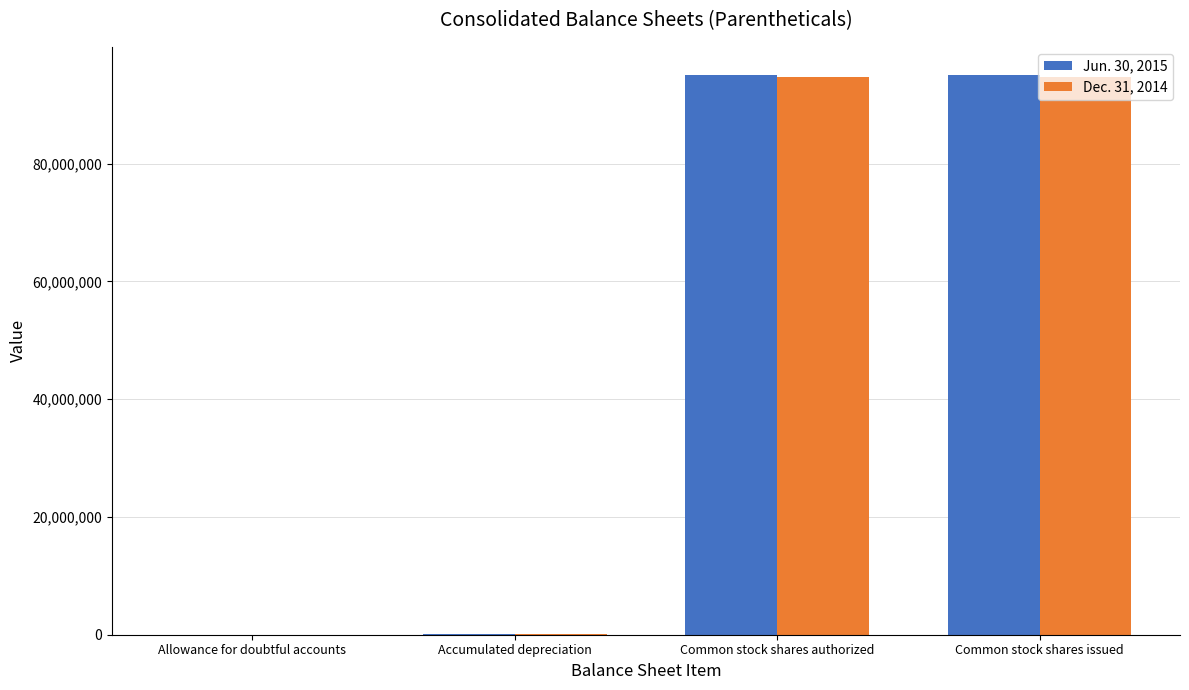

The value of Jun. 30, 2015 at Common stock shares authorized is 95066152. True or false?

True